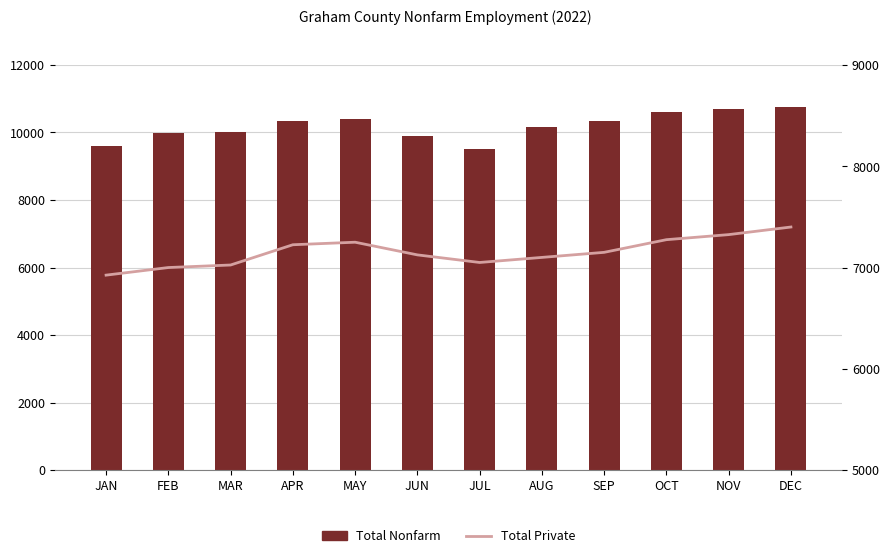

How many data points does each series have?

12